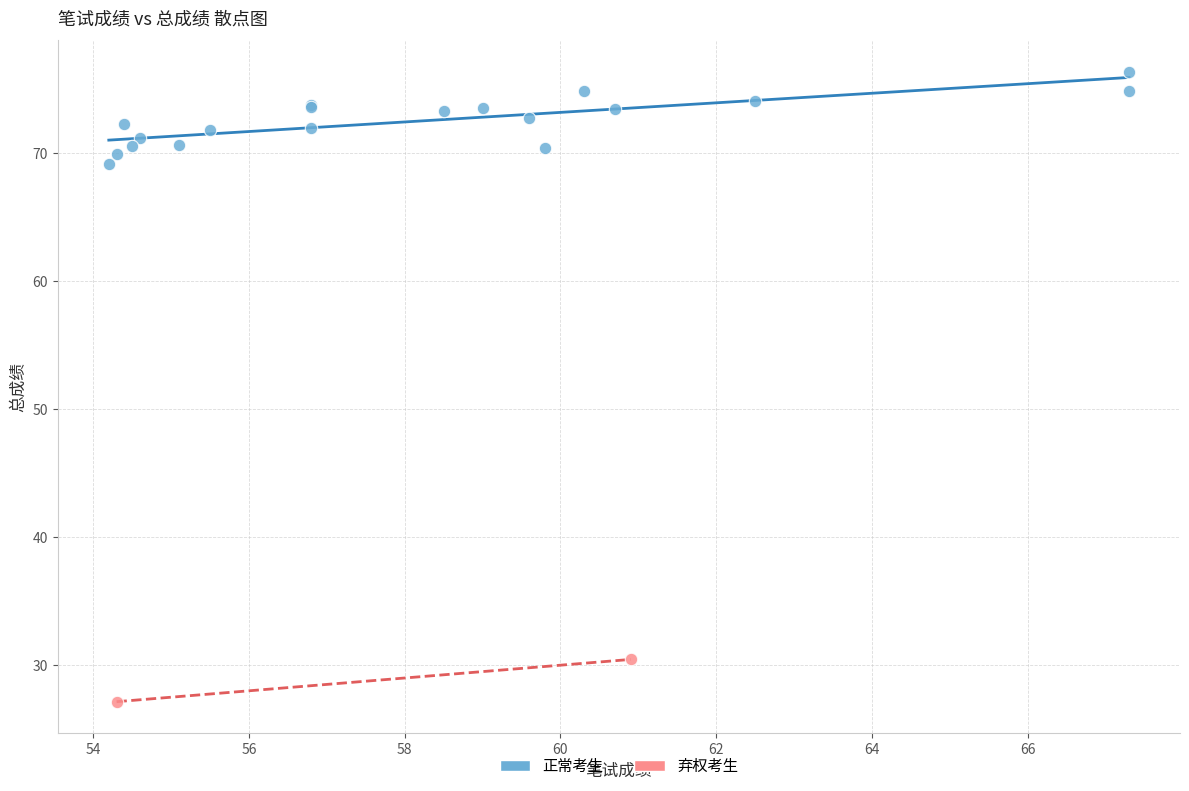

Which series has the widest spread of Y values?

正常考生